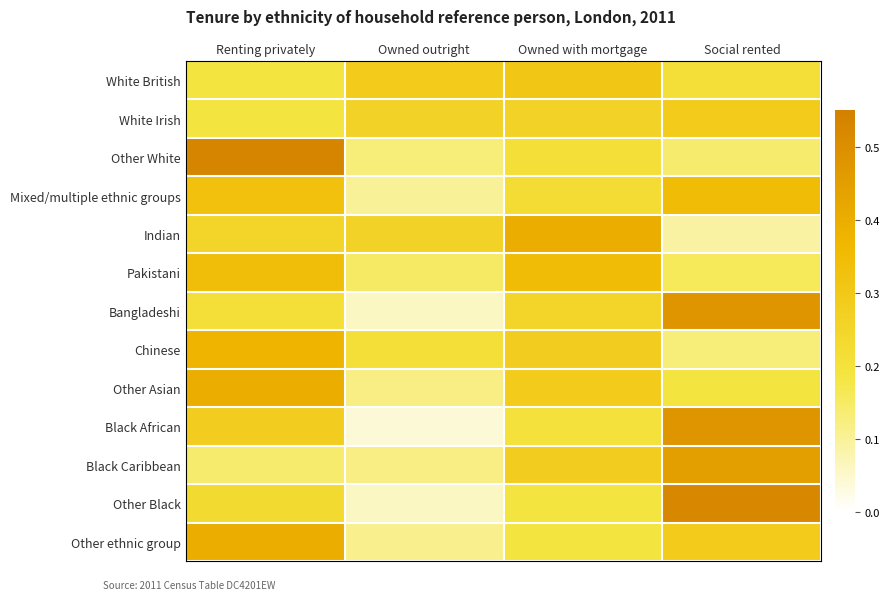

Reading right to left, extract all data points from this chart.

White British: Social rented=0.2	Owned with mortgage=0.3	Owned outright=0.3	Renting privately=0.2
White Irish: Social rented=0.3	Owned with mortgage=0.3	Owned outright=0.3	Renting privately=0.2
Other White: Social rented=0.1	Owned with mortgage=0.2	Owned outright=0.1	Renting privately=0.5
Mixed/multiple ethnic groups: Social rented=0.3	Owned with mortgage=0.2	Owned outright=0.1	Renting privately=0.3
Indian: Social rented=0.1	Owned with mortgage=0.4	Owned outright=0.3	Renting privately=0.2
Pakistani: Social rented=0.2	Owned with mortgage=0.3	Owned outright=0.1	Renting privately=0.3
Bangladeshi: Social rented=0.5	Owned with mortgage=0.2	Owned outright=0.1	Renting privately=0.2
Chinese: Social rented=0.1	Owned with mortgage=0.3	Owned outright=0.2	Renting privately=0.4
Other Asian: Social rented=0.2	Owned with mortgage=0.3	Owned outright=0.1	Renting privately=0.4
Black African: Social rented=0.5	Owned with mortgage=0.2	Owned outright=0.0	Renting privately=0.3
Black Caribbean: Social rented=0.5	Owned with mortgage=0.3	Owned outright=0.1	Renting privately=0.1
Other Black: Social rented=0.5	Owned with mortgage=0.2	Owned outright=0.1	Renting privately=0.2
Other ethnic group: Social rented=0.3	Owned with mortgage=0.2	Owned outright=0.1	Renting privately=0.4